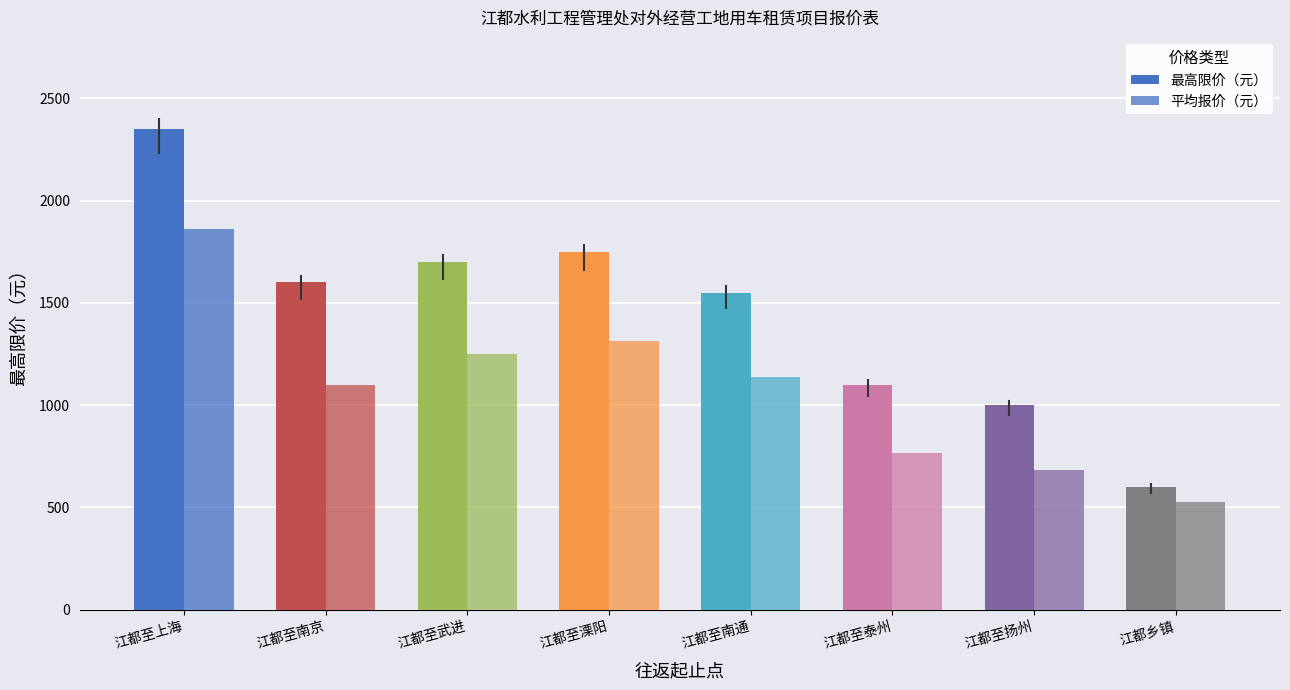

Is it true that 最高限价（元） equals 600.0 at 江都乡镇?

True